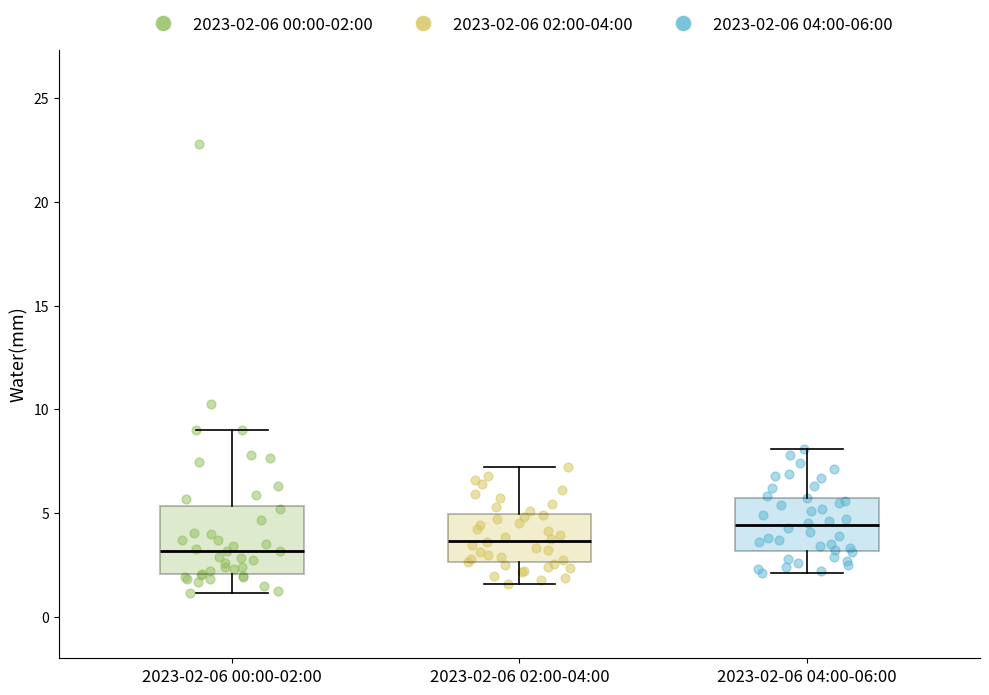

Reading left to right, read every box against the y-axis: the position of its median line, the range the box covers, and the ends of its whiskers. The values are not printed on the chart, so give them approximately, as read against the axis.

2023-02-06 00:00-02:00: median 3.0, box 2.0 to 5.5, whiskers 1.0 to 9.0
2023-02-06 02:00-04:00: median 3.5, box 2.5 to 5.0, whiskers 1.5 to 7.0
2023-02-06 04:00-06:00: median 4.5, box 3.0 to 5.5, whiskers 2.0 to 8.0